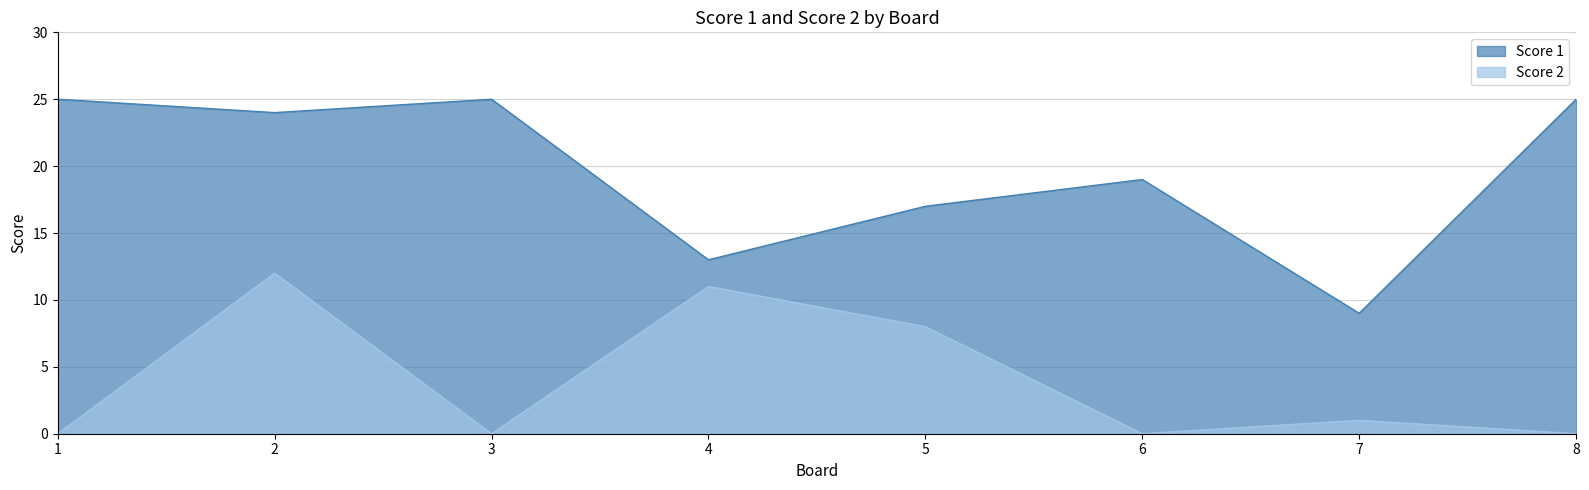

Rank the series at 8 from highest to lowest value.

Score 1, Score 2